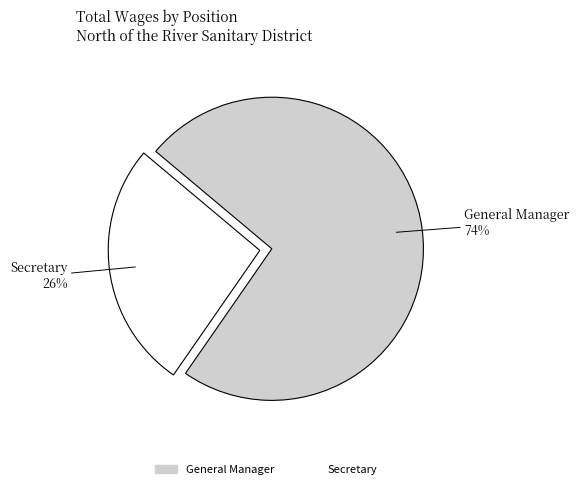

Is it true that General Manager is 65% of the pie?

False